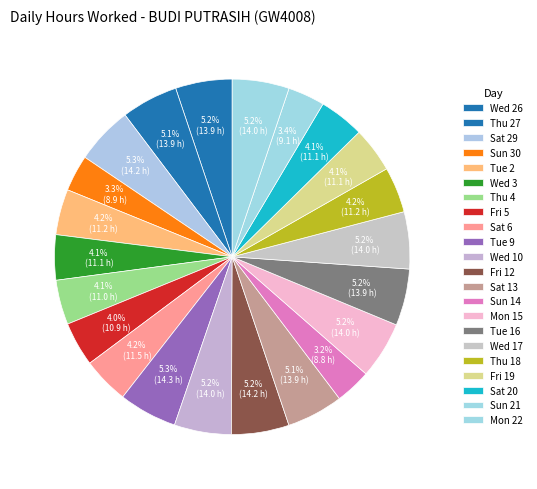

Which slice is the largest?

Tue 9